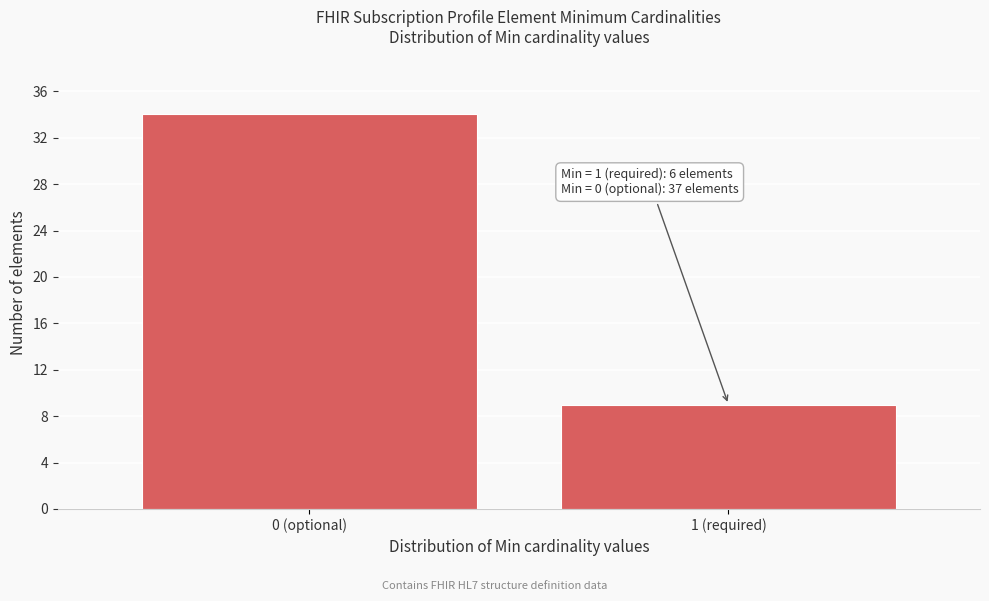

Reading left to right, transcribe all the data shown in this chart.

34	9